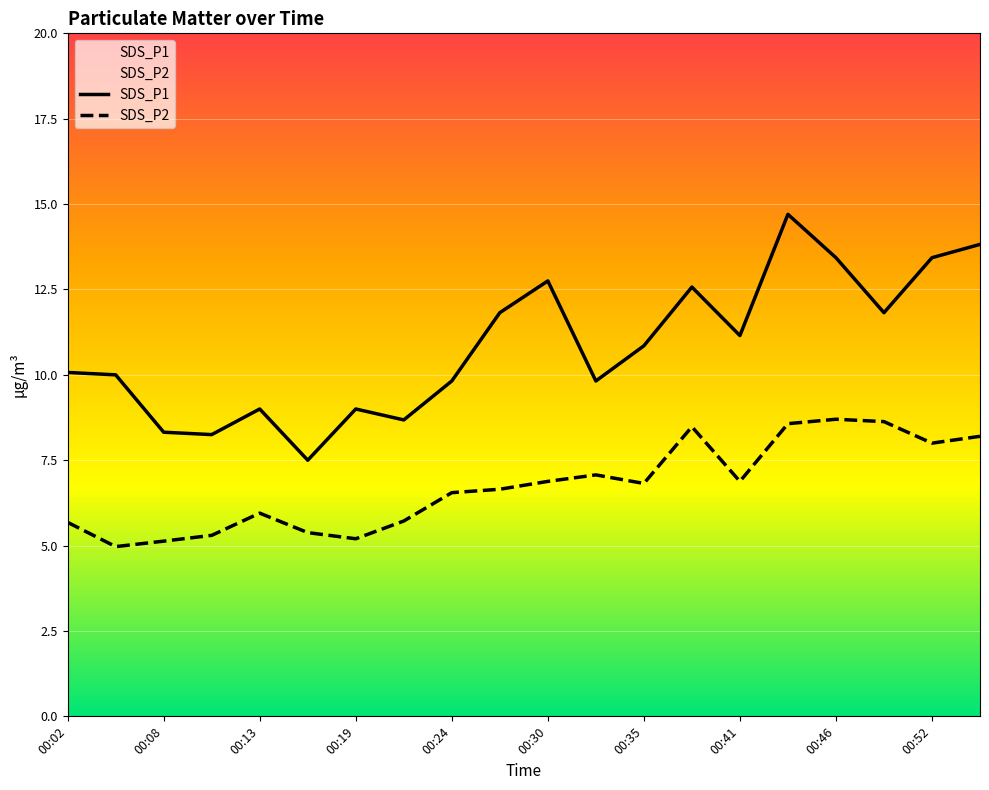

List the series in order of their peak value, lowest first.

SDS_P2, SDS_P1